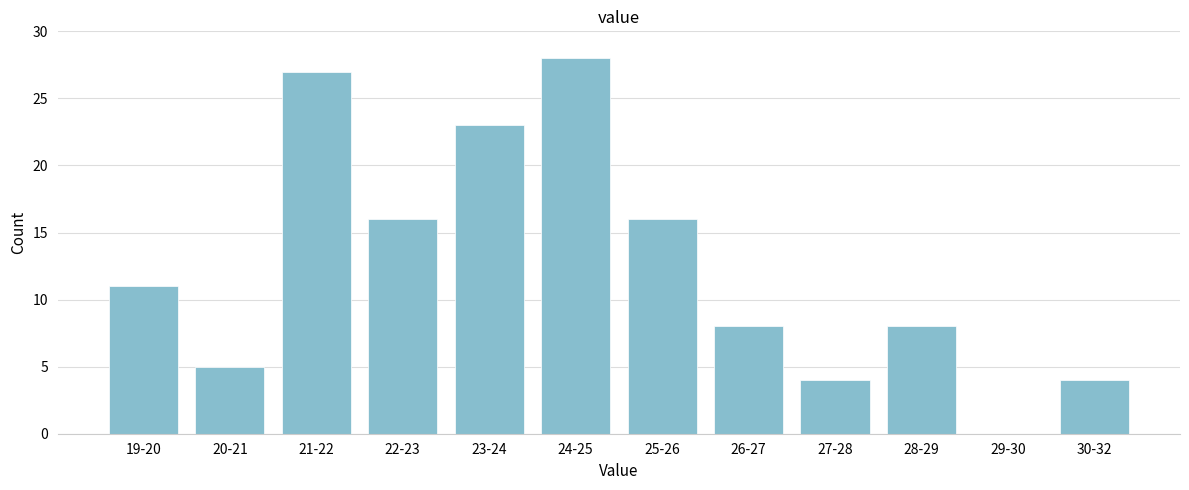

Reading right to left, extract all data points from this chart.

30-32=4	29-30=0	28-29=8	27-28=4	26-27=8	25-26=16	24-25=28	23-24=23	22-23=16	21-22=27	20-21=5	19-20=11